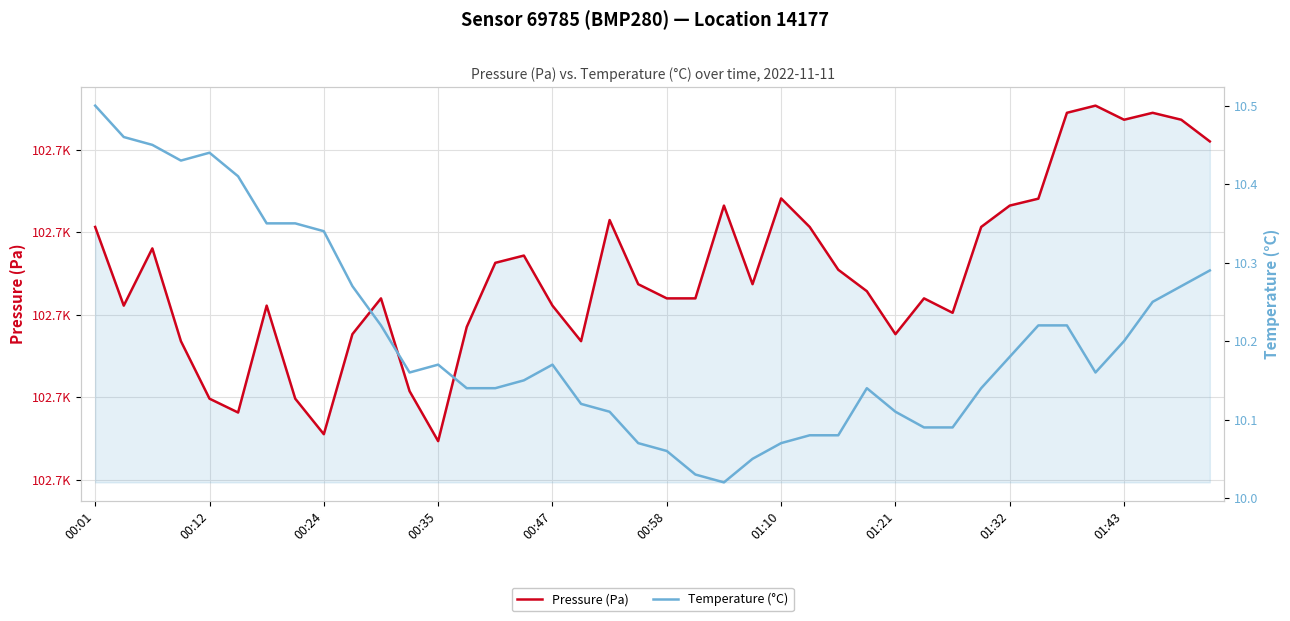

What is the total value across all series at 01:21?

102697.7